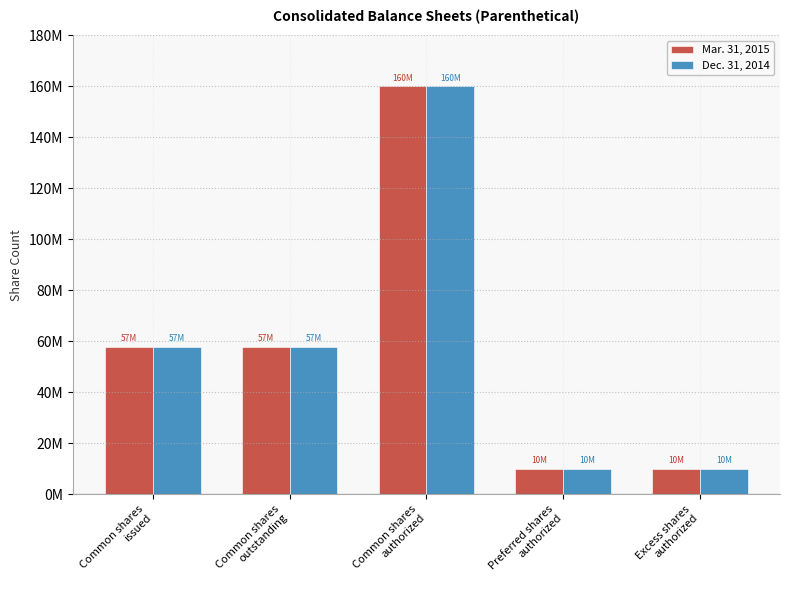

Which series has the largest total across all categories?

Mar. 31, 2015